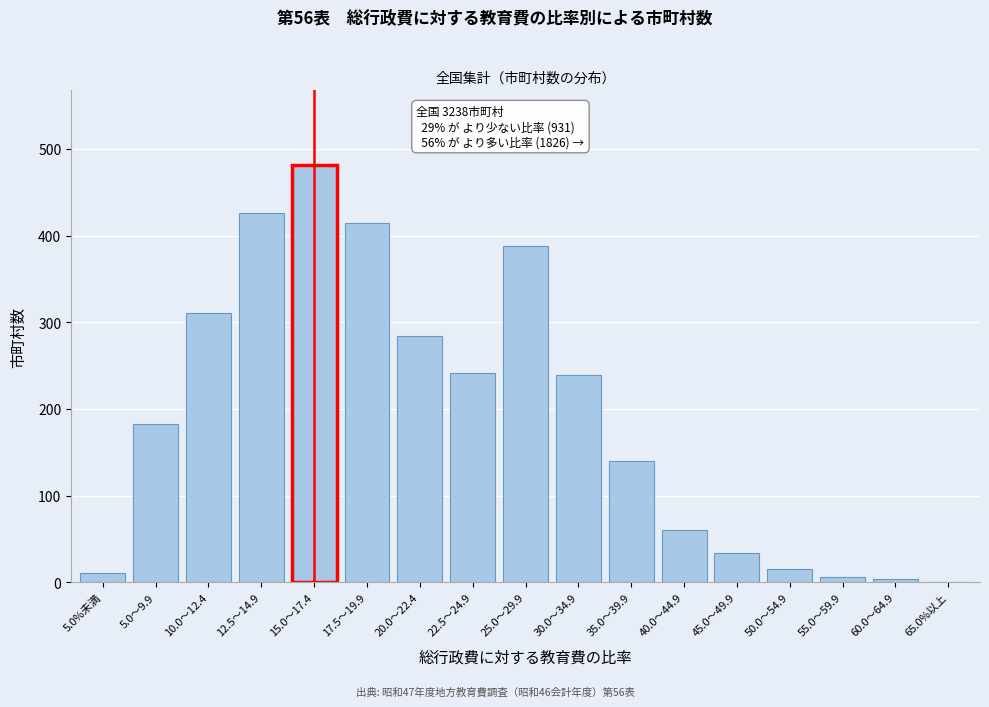

Between 25.0～29.9 and 30.0～34.9, which is larger?

25.0～29.9